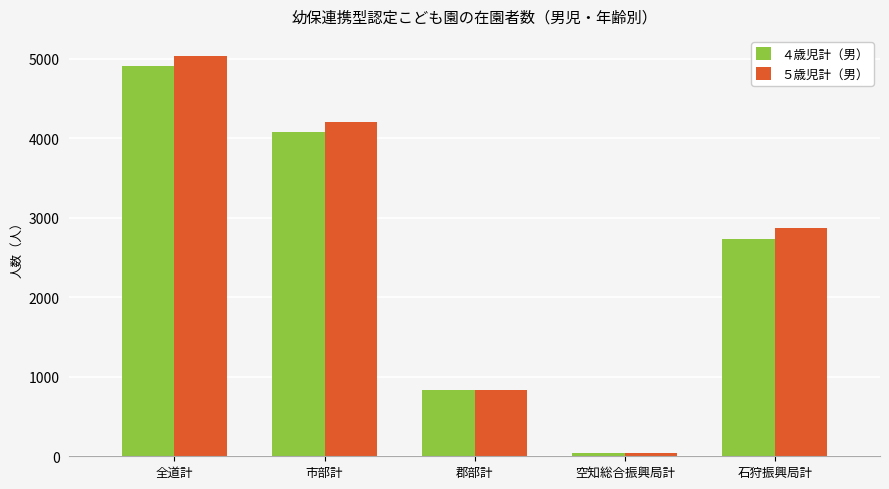

What is the lowest value of the ５歳児計（男） series?

43